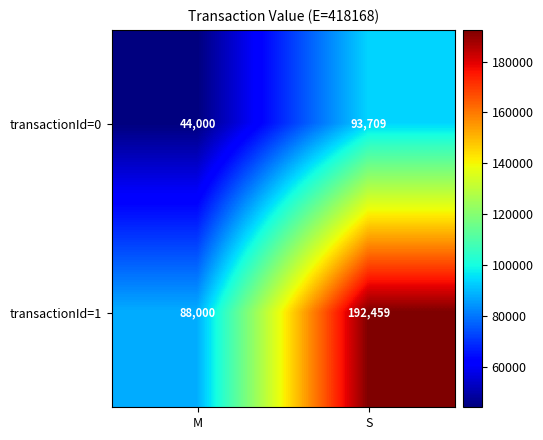

Rank the series by their maximum value, from highest to lowest.

transactionId=1, transactionId=0